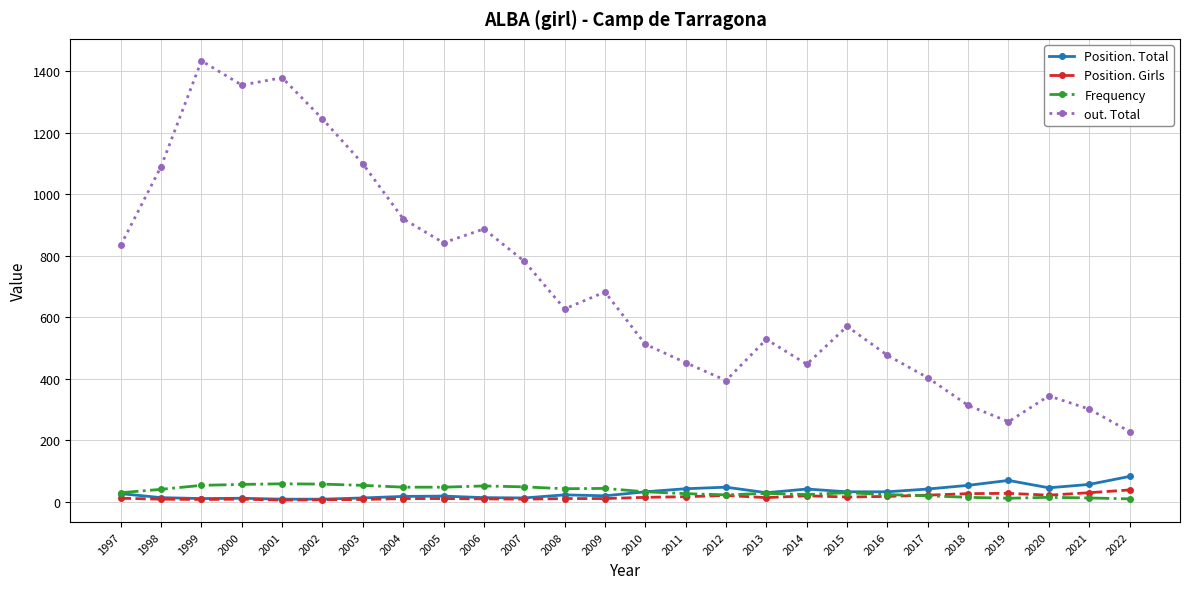

True or false: Position. Total has a value of 53 at 2018.

True